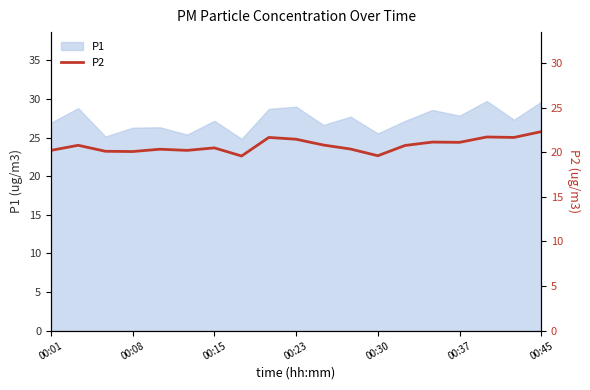

What is the highest value of the P1 series?

29.7